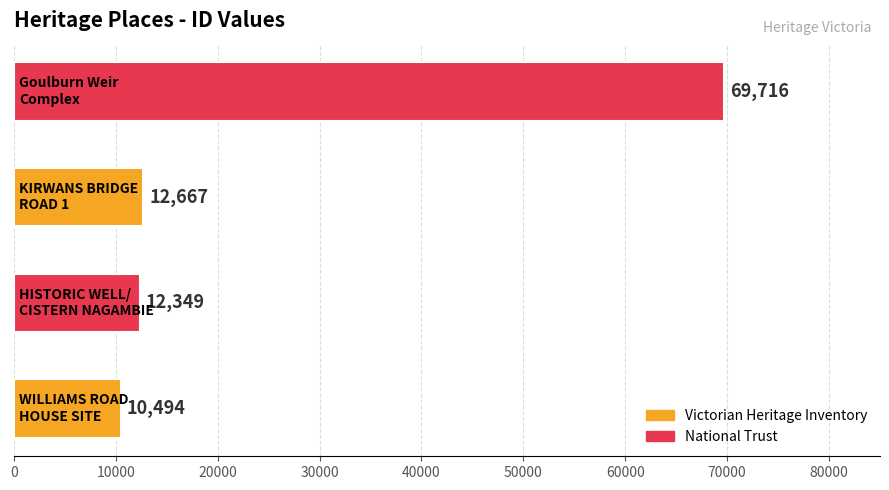

What is the greatest value displayed?

69716